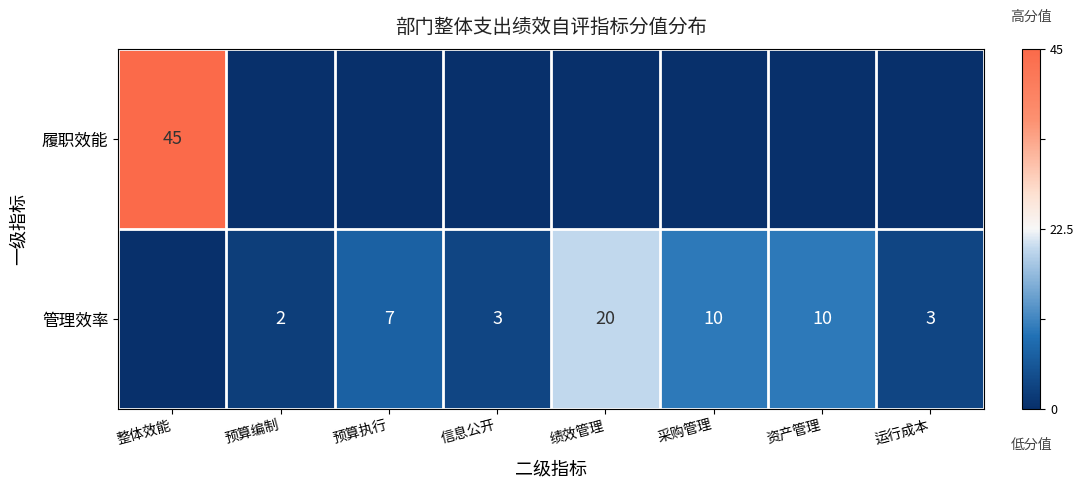

What is the sum of the 管理效率 values at 预算编制 and 采购管理?

12